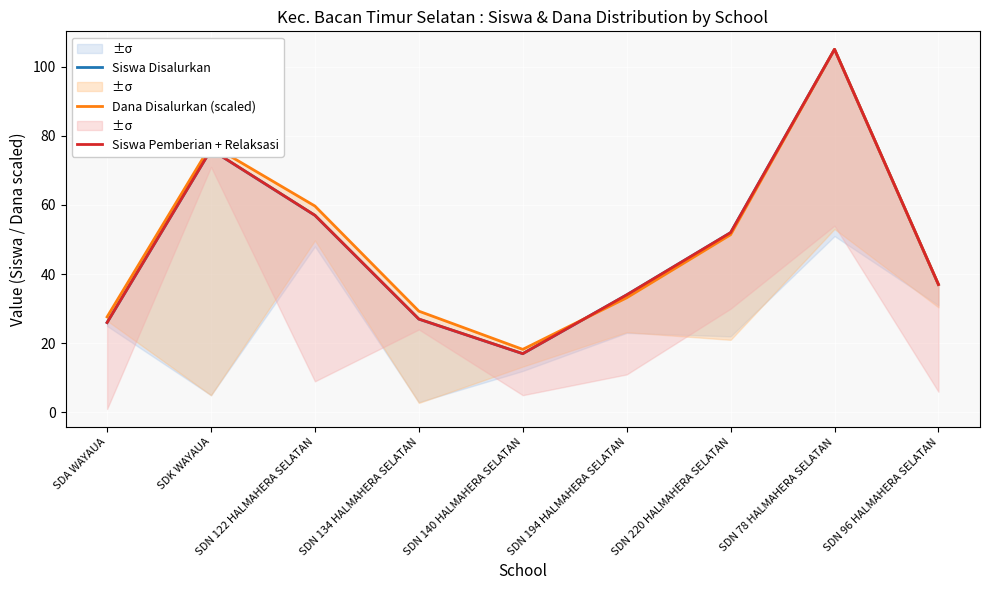

How many interior local valleys does the Dana Disalurkan (scaled) series have?

1